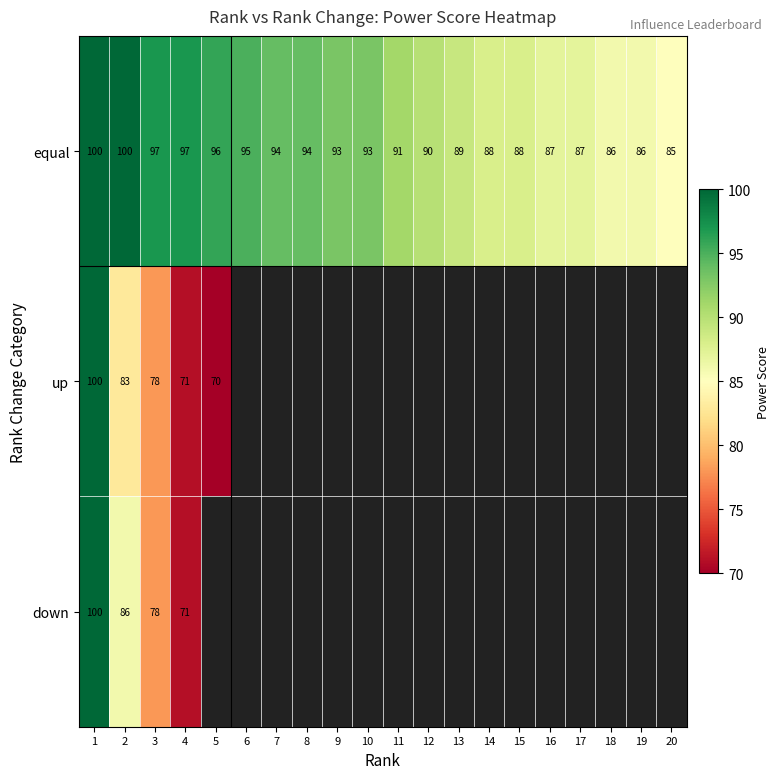

How many series are shown in this chart?

3